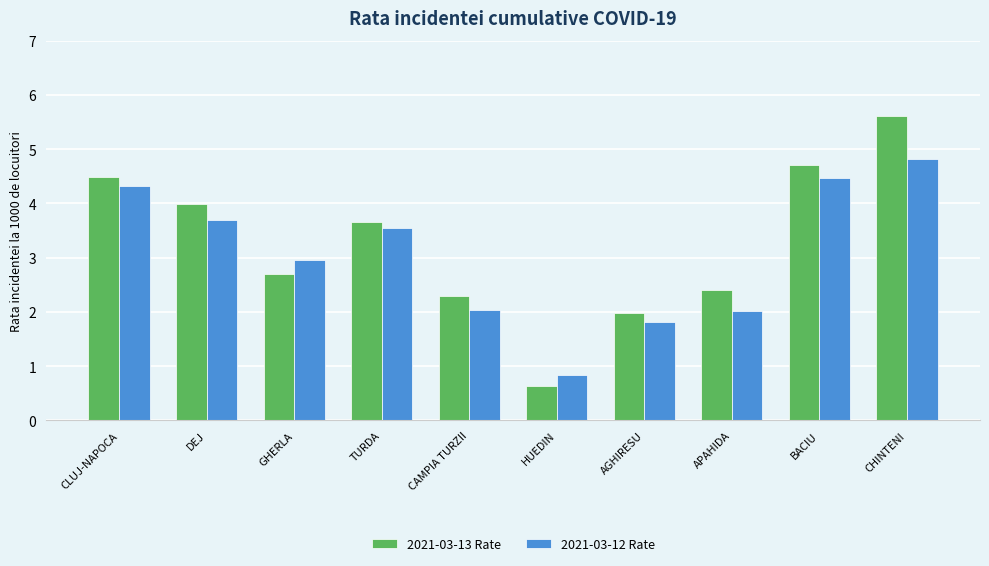

What is the label of the 7th bar from the right?

TURDA